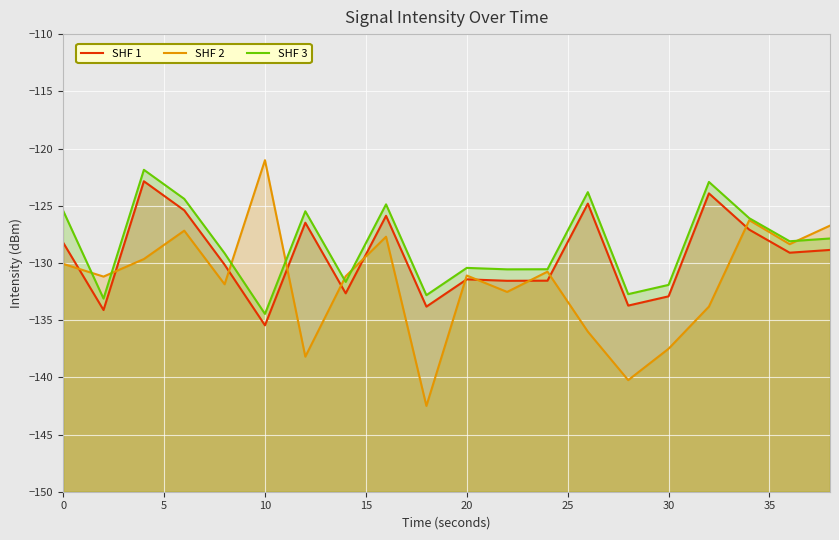

The SHF 1 series shows -28.5 at 18. True or false?

False